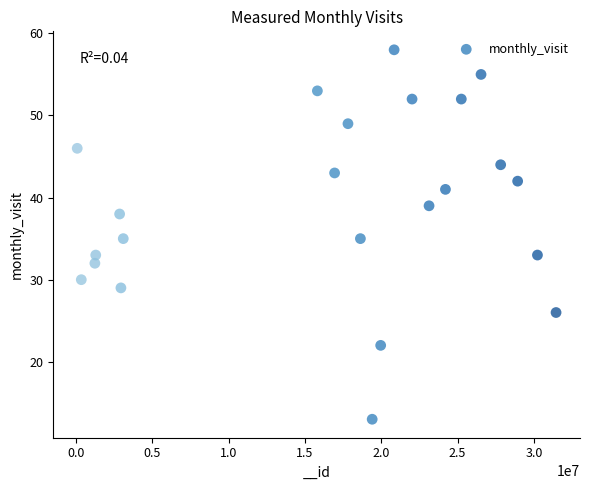

What is the range of Y values (max minus min)?

45